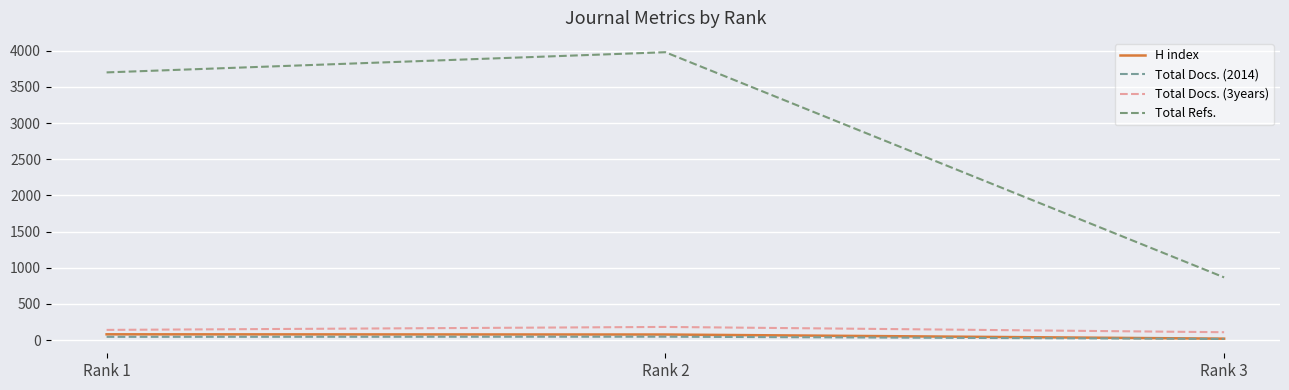

Which label corresponds to the largest value in the chart?

Rank 2